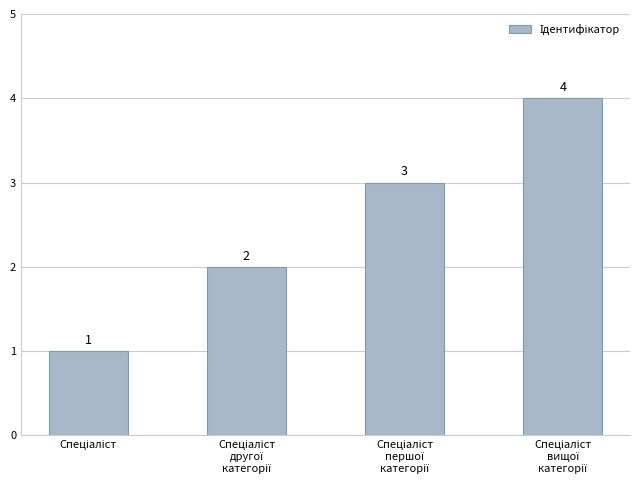

What is the greatest value displayed?

4